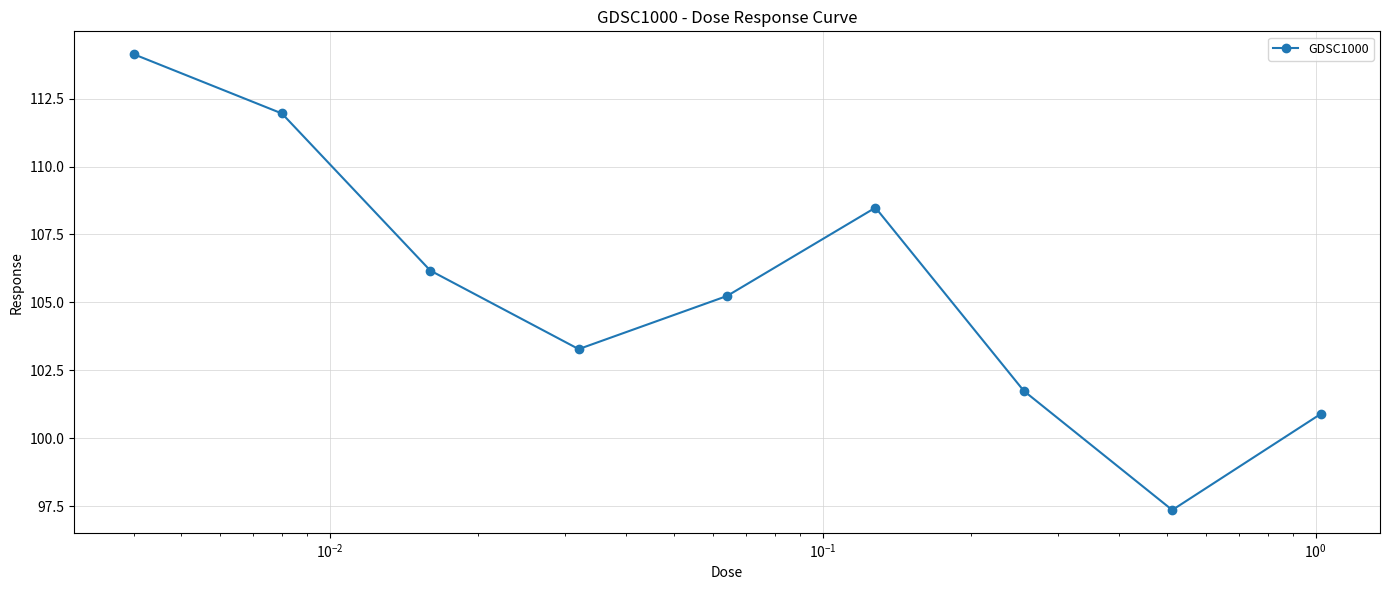

True or false: there are more than 1 points higher than both neighbors.

False